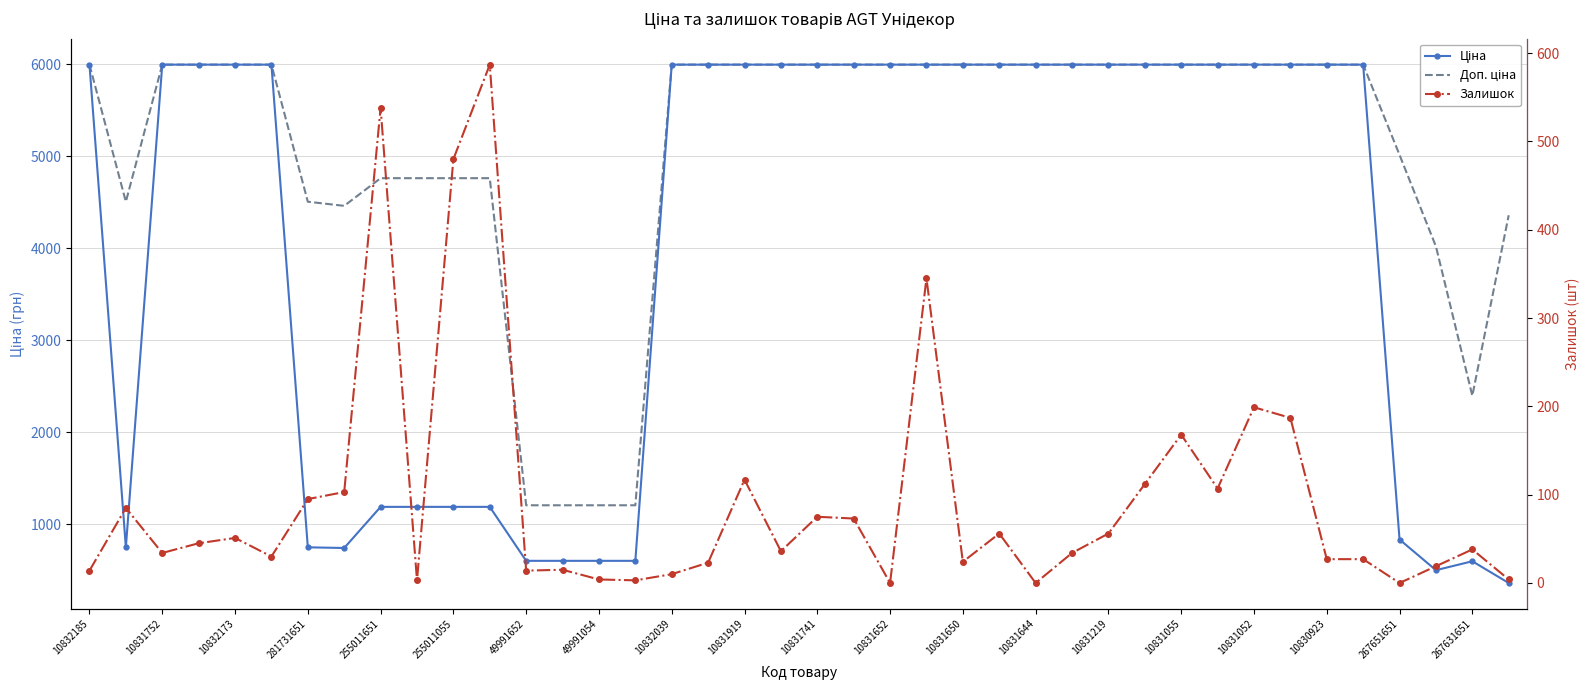

True or false: Доп. ціна and Залишок cross at least once.

False